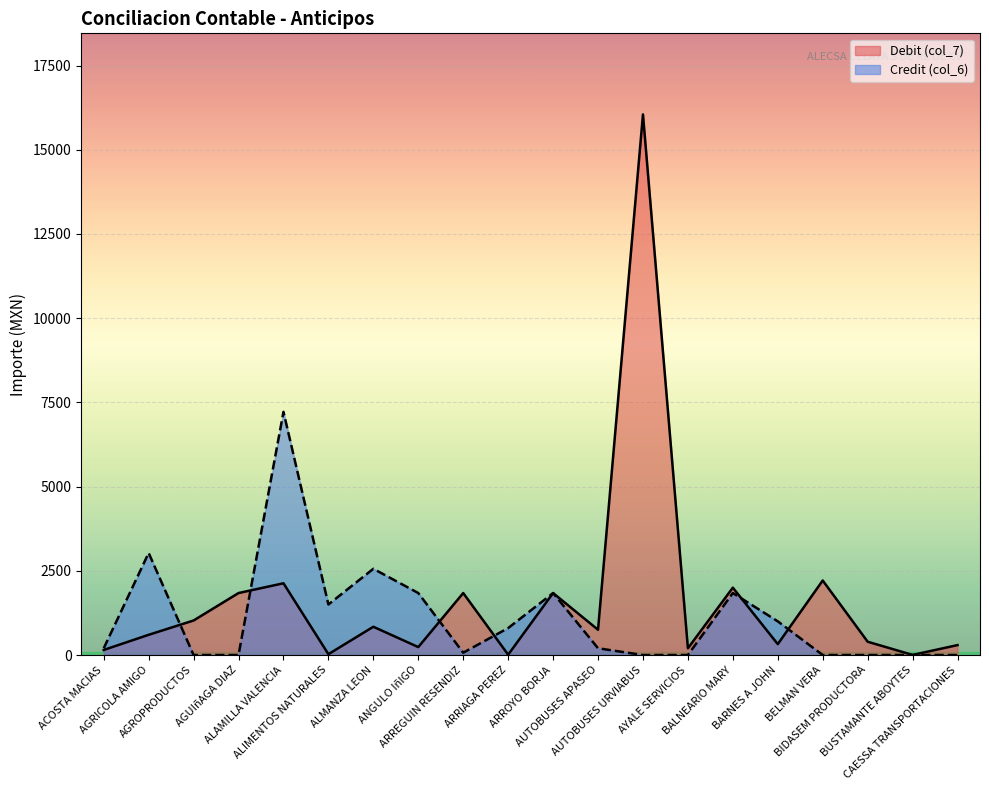

At which label is Debit (col_7) closest to 8026?

BELMAN VERA